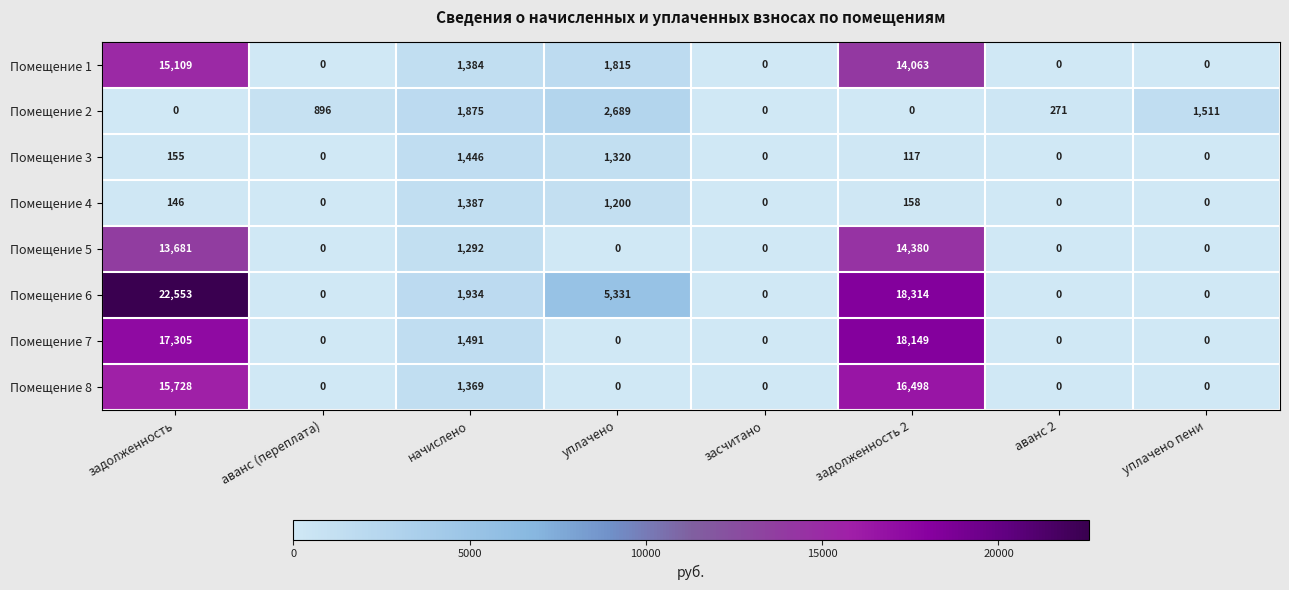

Which series has the largest total across all categories?

Помещение 6